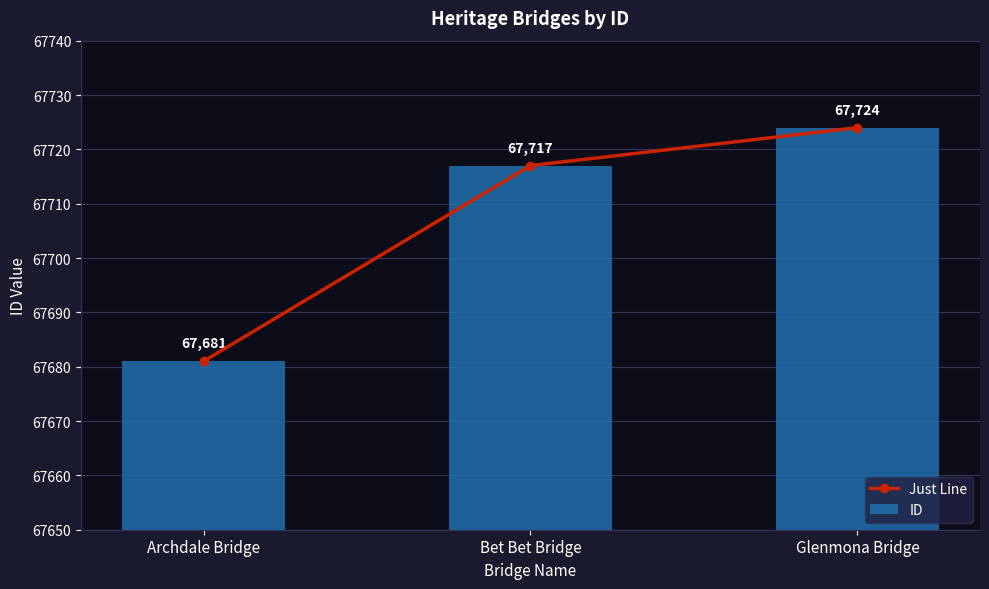

What is the label of the 3rd bar from the left?

Glenmona Bridge